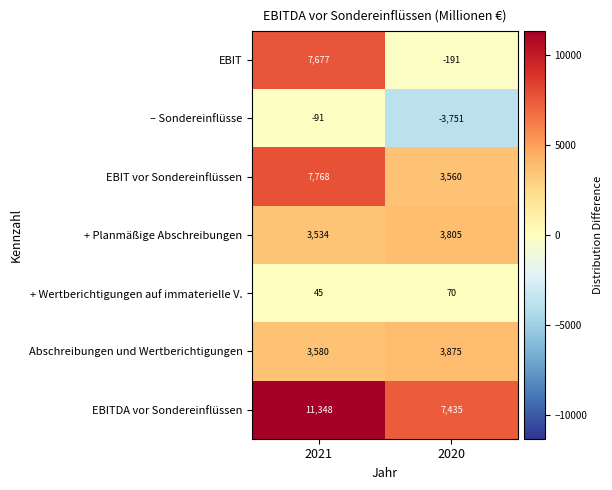

What is the difference between the + Planmäßige Abschreibungen values at 2021 and 2020?

271